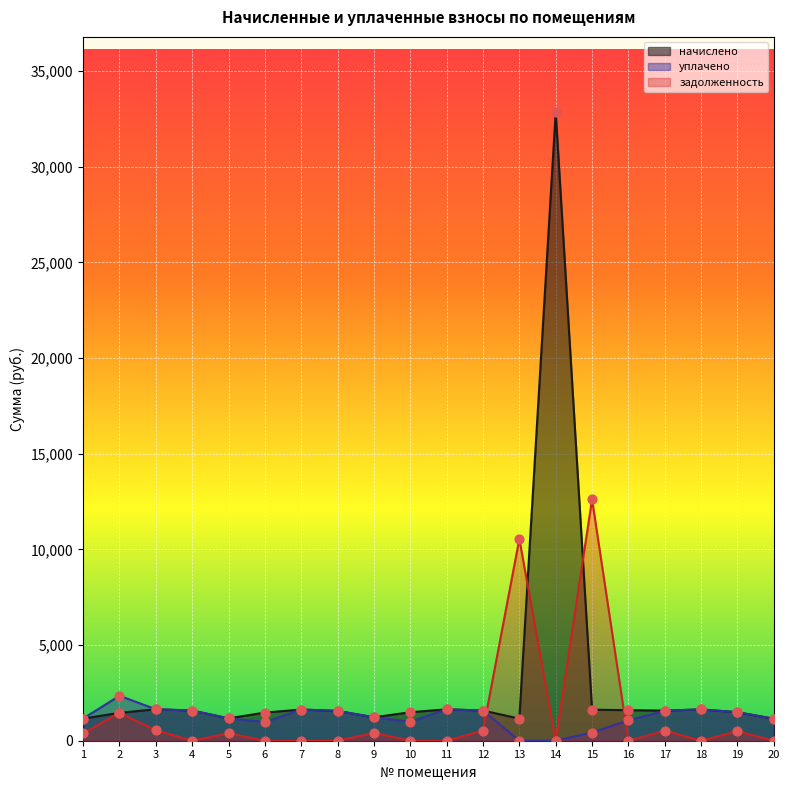

At which category is the sum across all series the highest?

14